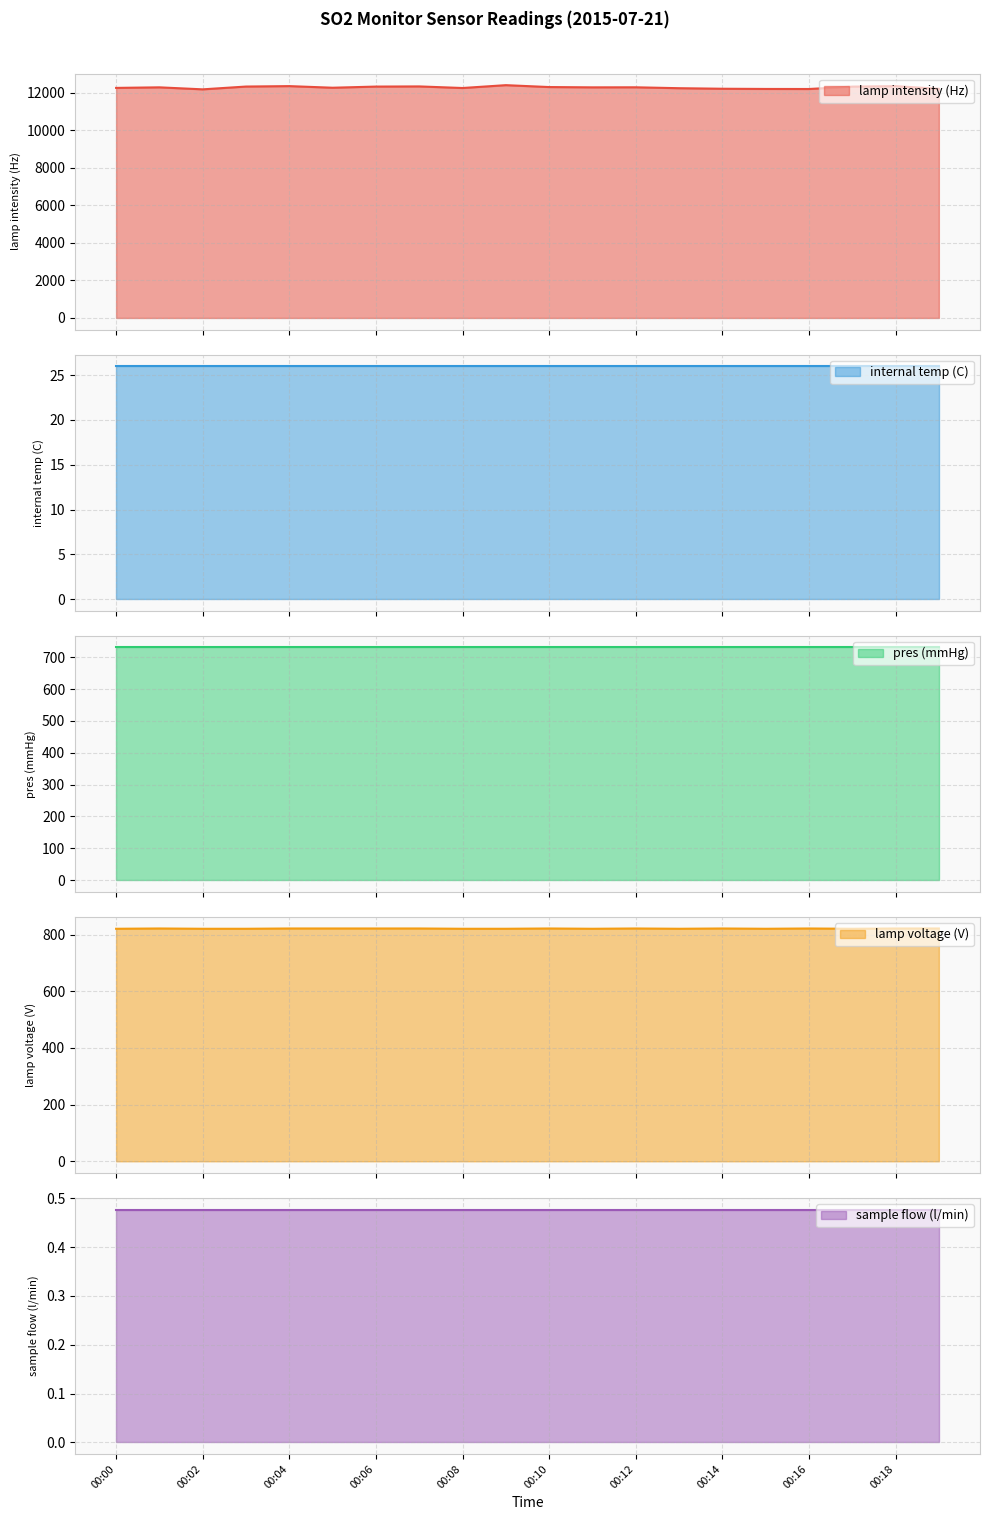

True or false: lamp intensity (Hz) has a value of 12247.0 at 00:08.

True